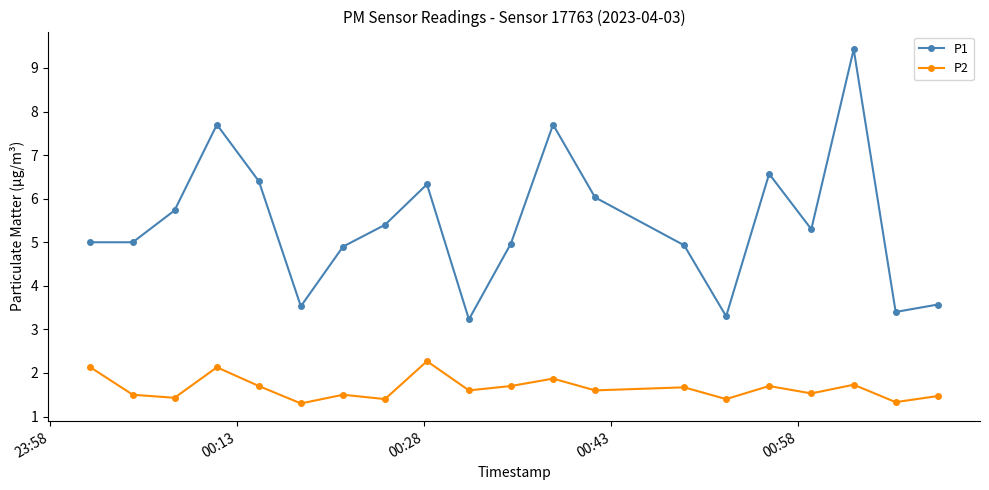

Count the number of categories in the chart.

20